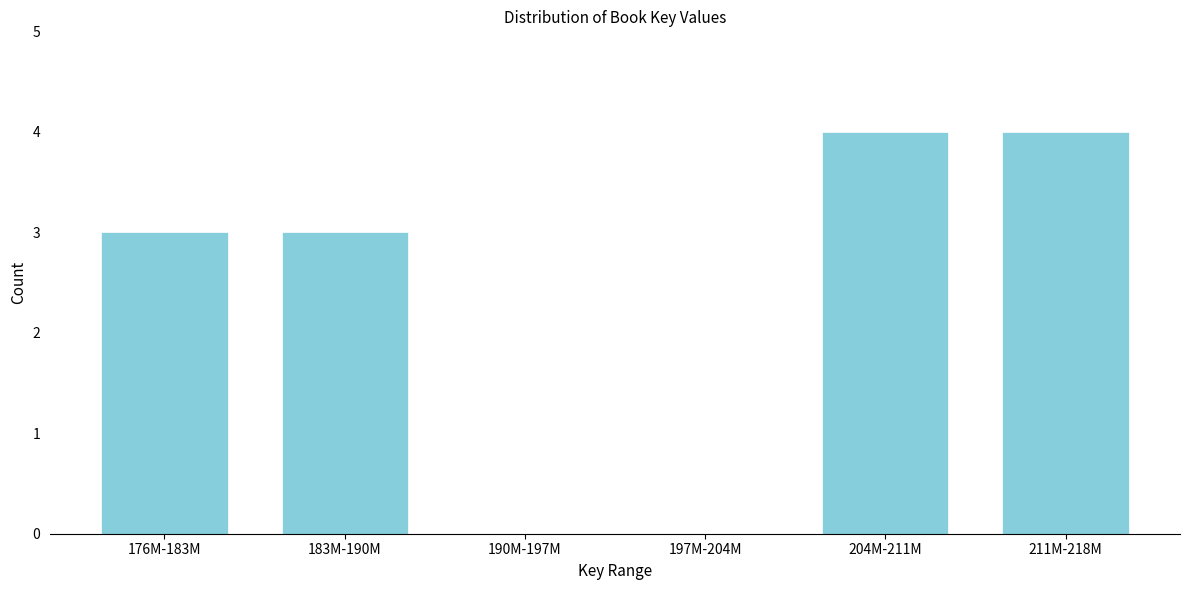

Reading left to right, list all the values displayed in this chart.

176M-183M=3	183M-190M=3	190M-197M=0	197M-204M=0	204M-211M=4	211M-218M=4